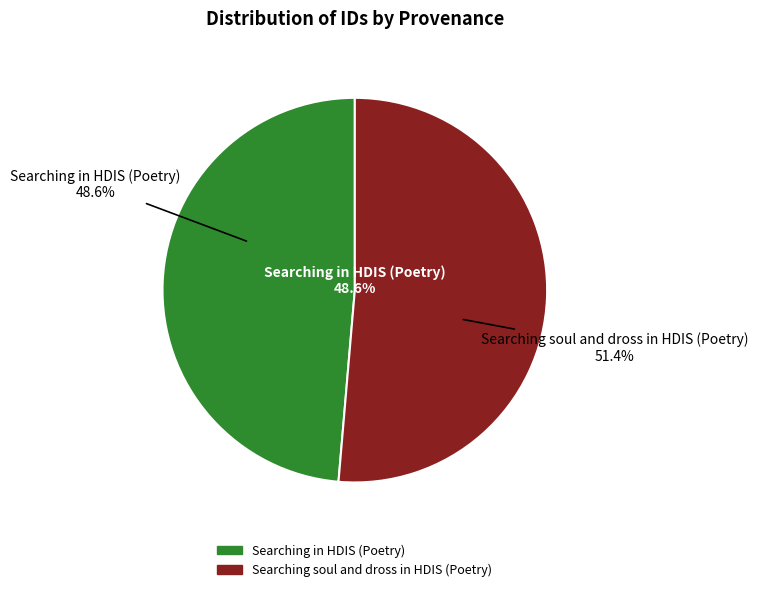

Which category has the smallest portion of the pie?

Searching in HDIS (Poetry)